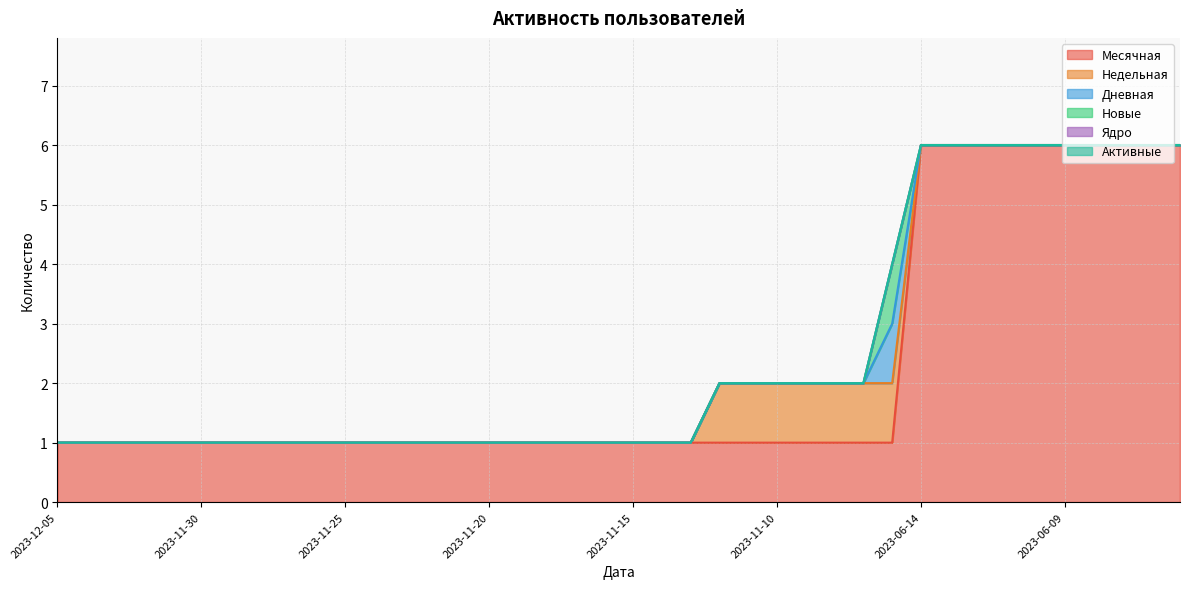

What is the total value across all series at 2023-11-24?

1